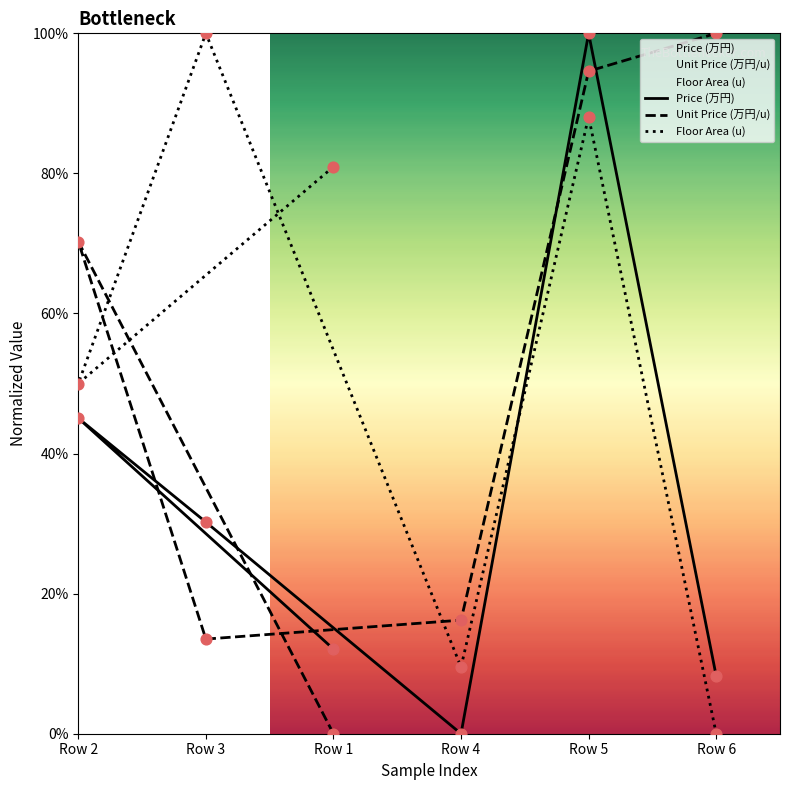

What is the total value across all series at Row 1?

93.0